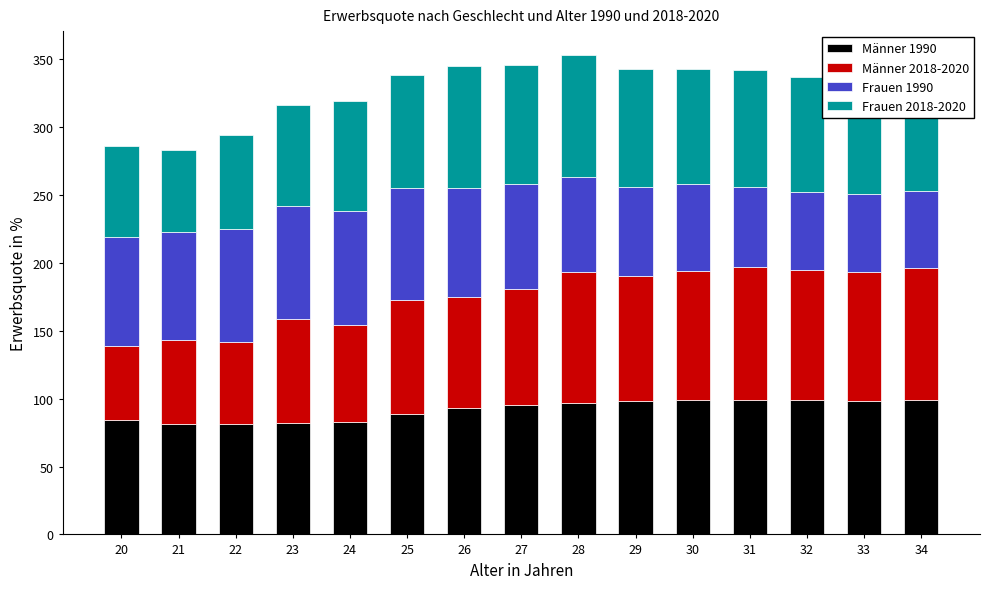

True or false: Männer 1990 has a value of 161 at 31.

False